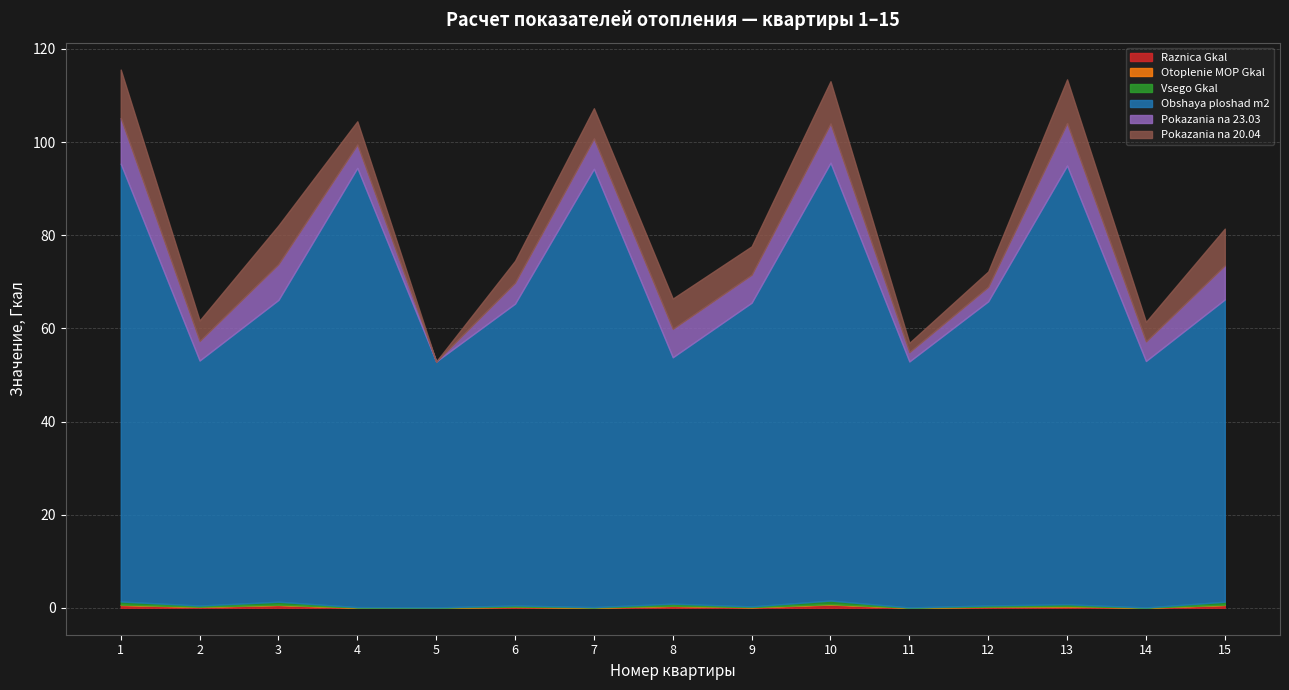

At which label does Obshaya ploshad m2 first exceed 64?

1